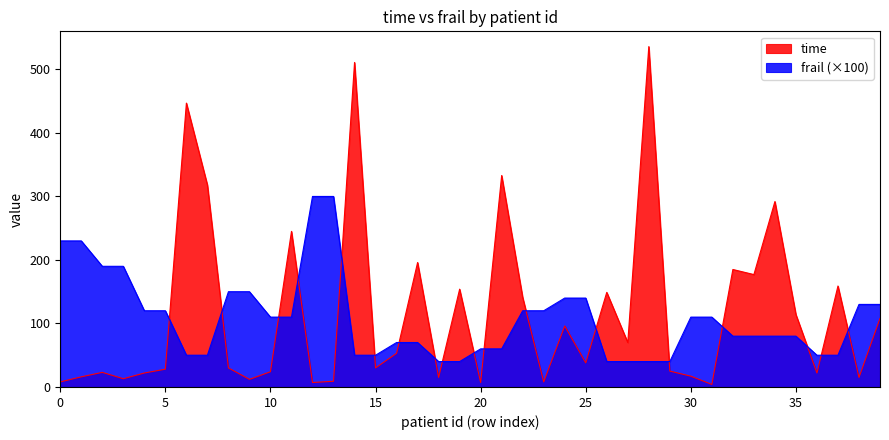

Rank the series by their average value, from lowest to highest.

frail (×100), time